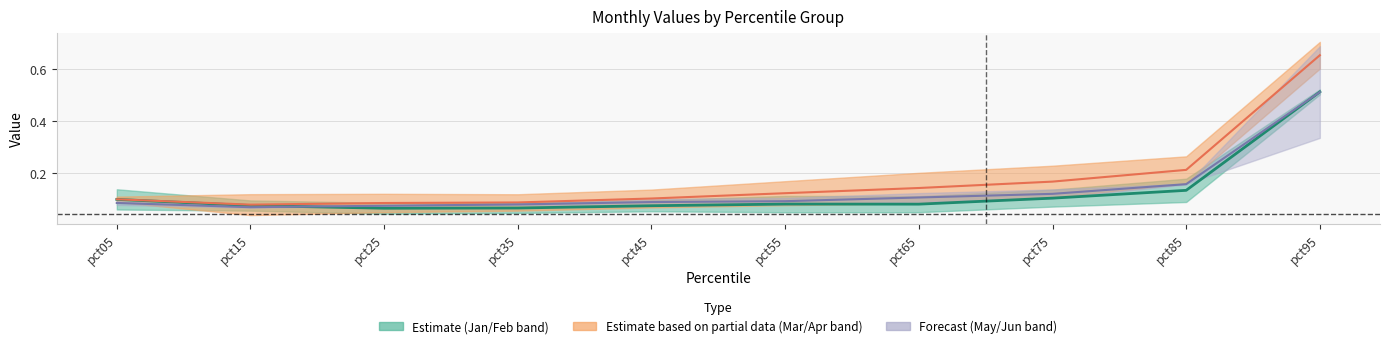

At which category is the sum across all series the highest?

pct95